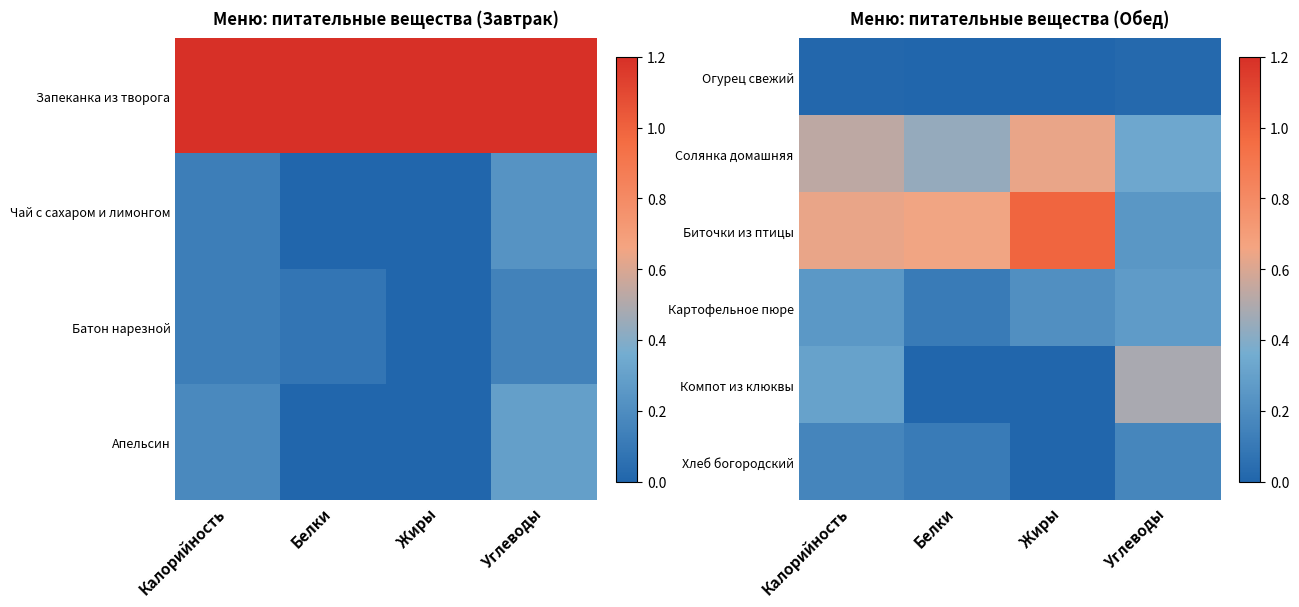

Is the value of Картофельное пюре at Белки greater than the value of Биточки из птицы at Белки?

No